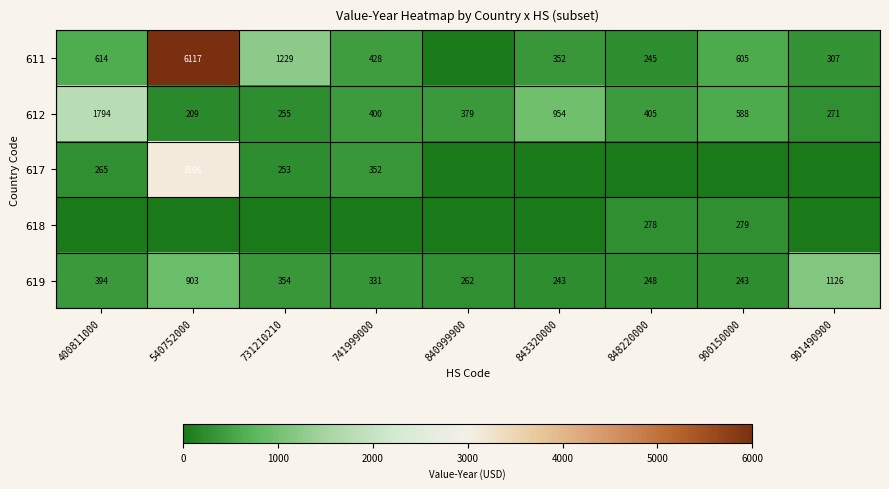

How many values in the 619 series are below 331?

4